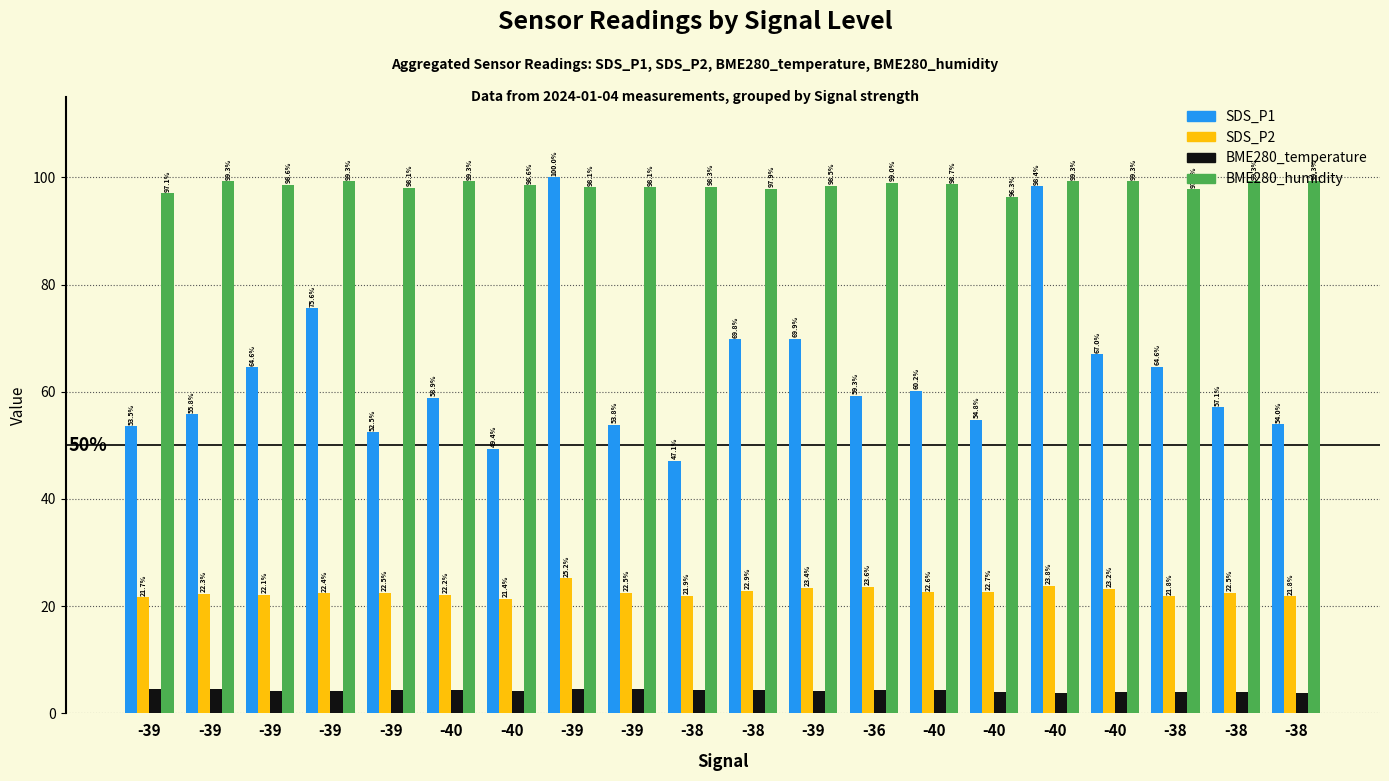

At which category is the sum across all series the highest?

-39